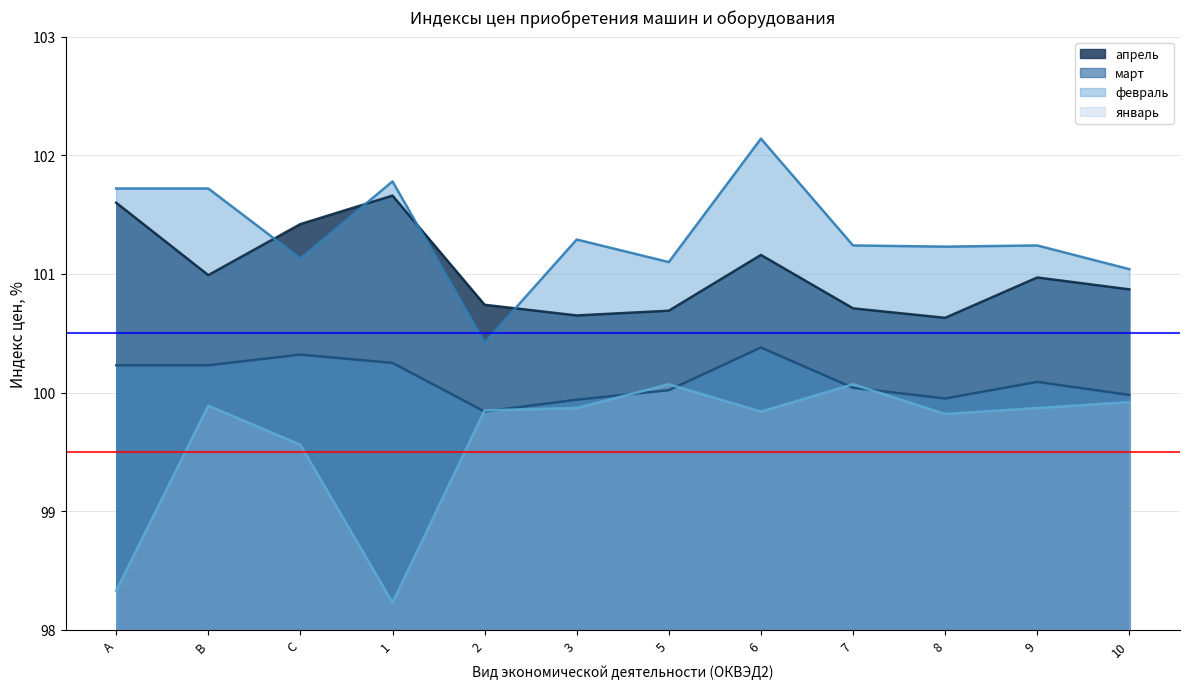

Between 5 and 10, which series saw the biggest shift?

апрель